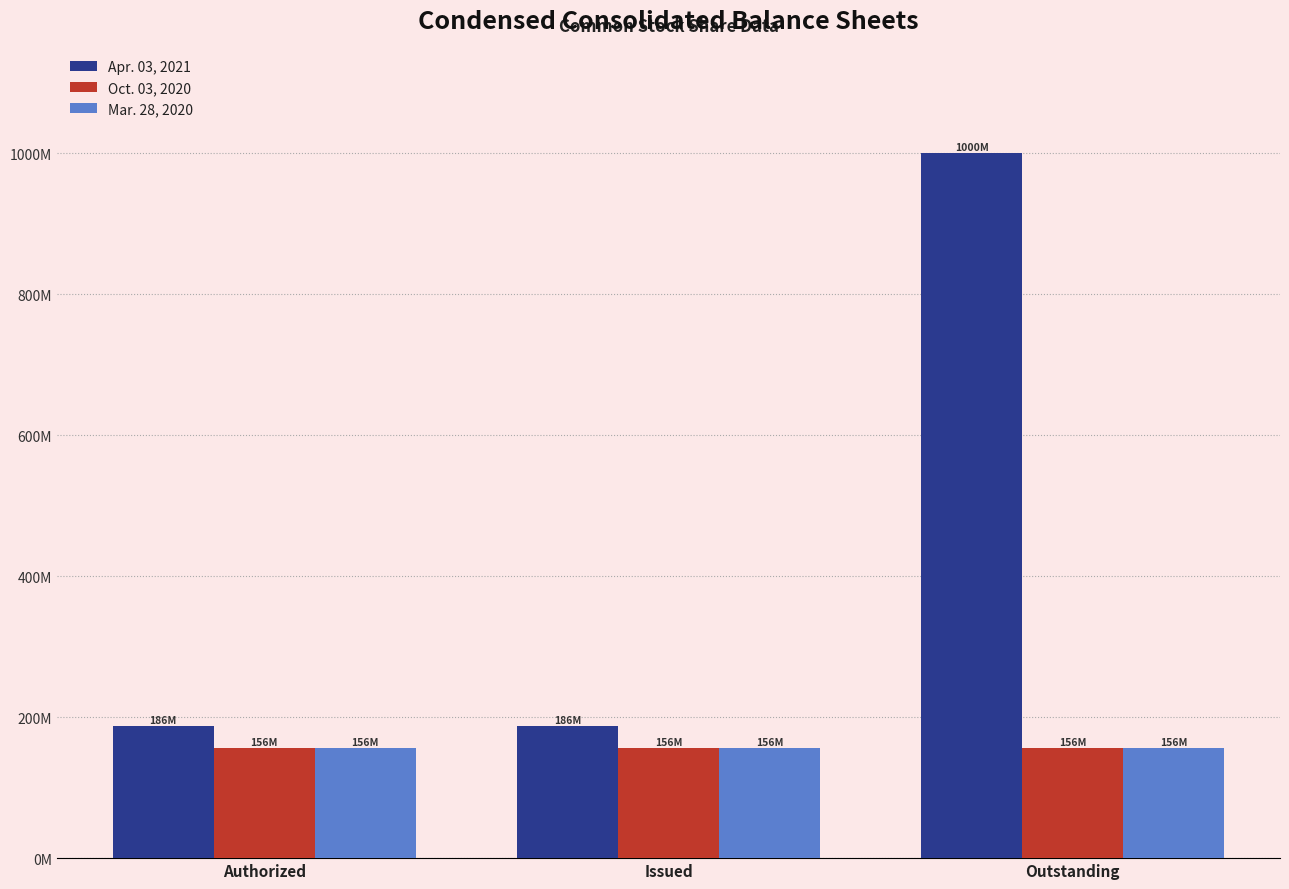

Does the chart contain any negative values?

No